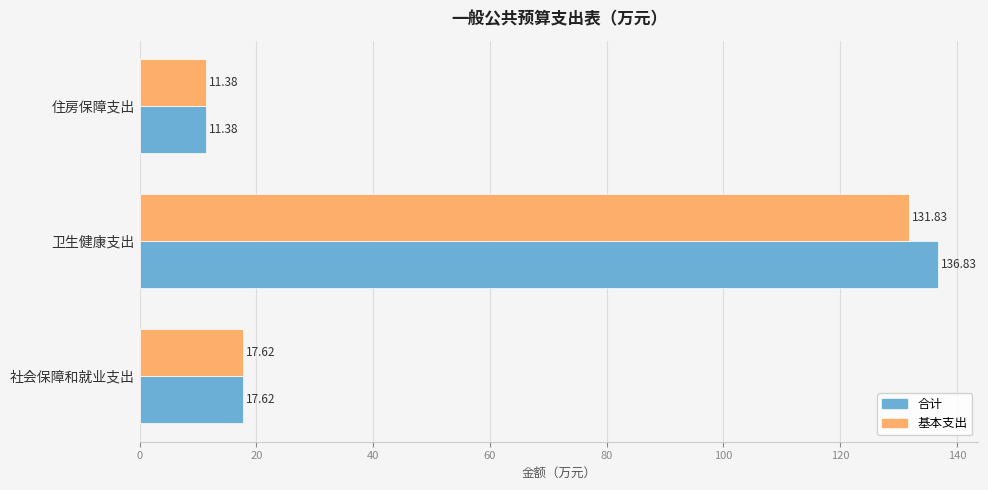

What is the minimum value for 基本支出?

11.4